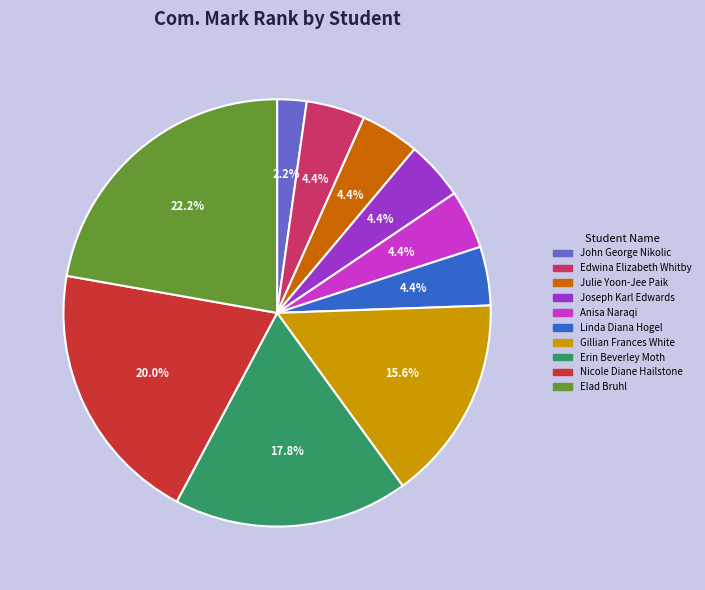

Count the number of slices in the pie.

10